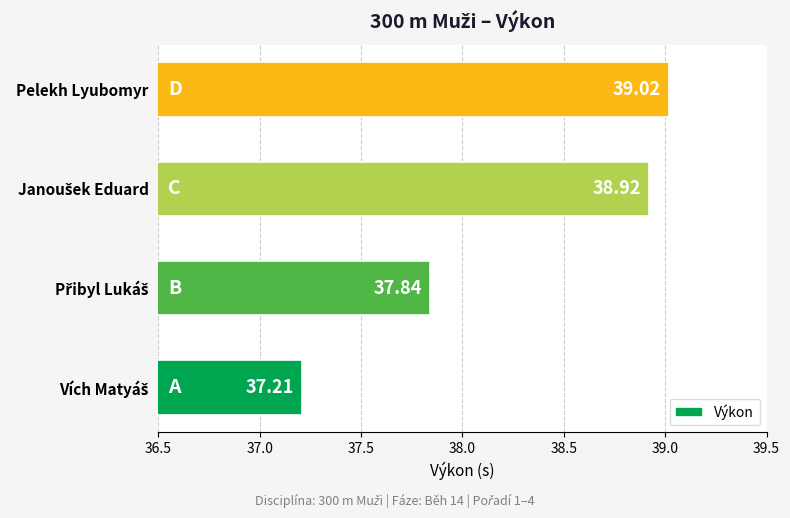

Which label corresponds to the largest value in the chart?

Pelekh Lyubomyr